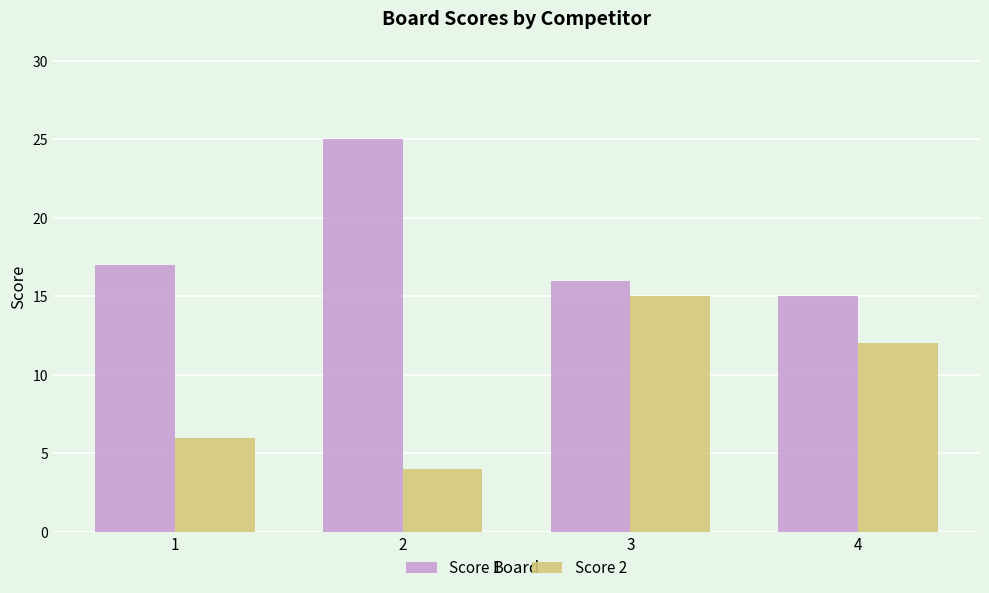

What is the difference between the highest and lowest values at 3?

1